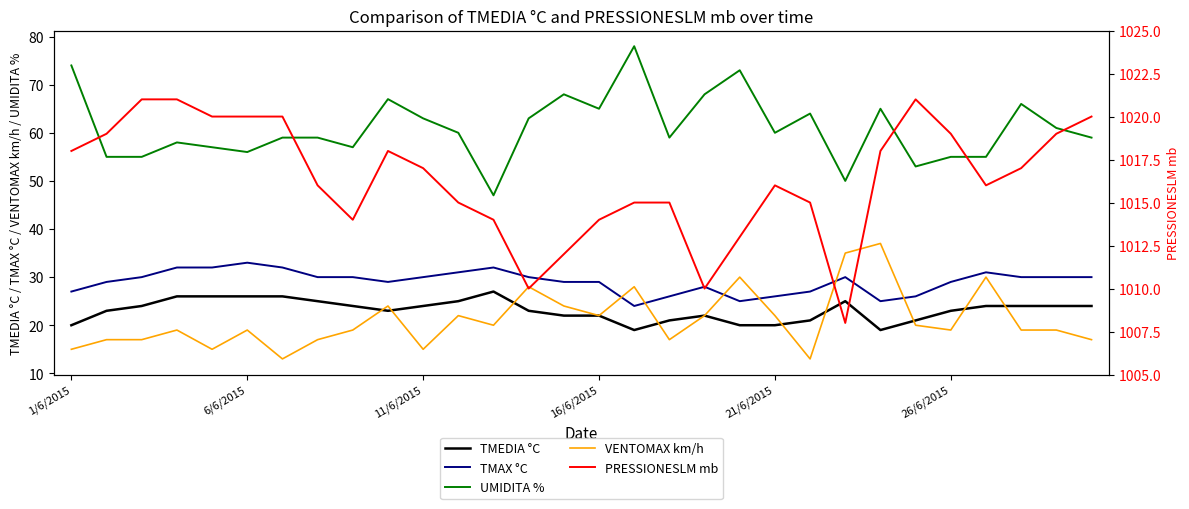

Count the number of data series in this chart.

5